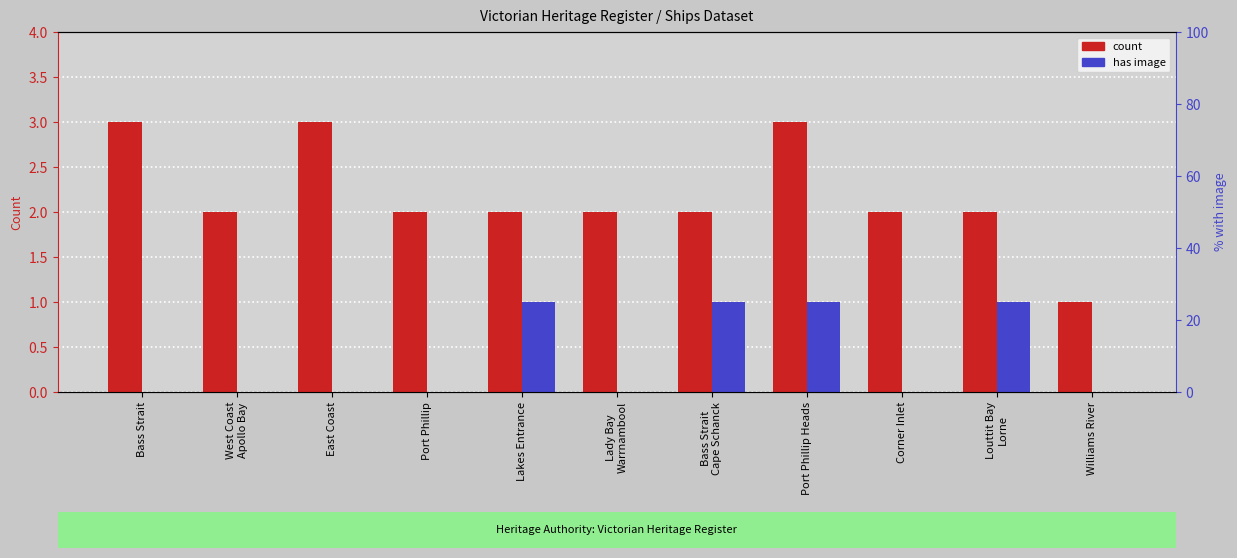

Rank the categories by has image value from lowest to highest.

Bass Strait, West Coast
Apollo Bay, East Coast, Port Phillip, Lady Bay
Warrnambool, Corner Inlet, Williams River, Lakes Entrance, Bass Strait
Cape Schanck, Port Phillip Heads, Louttit Bay
Lorne